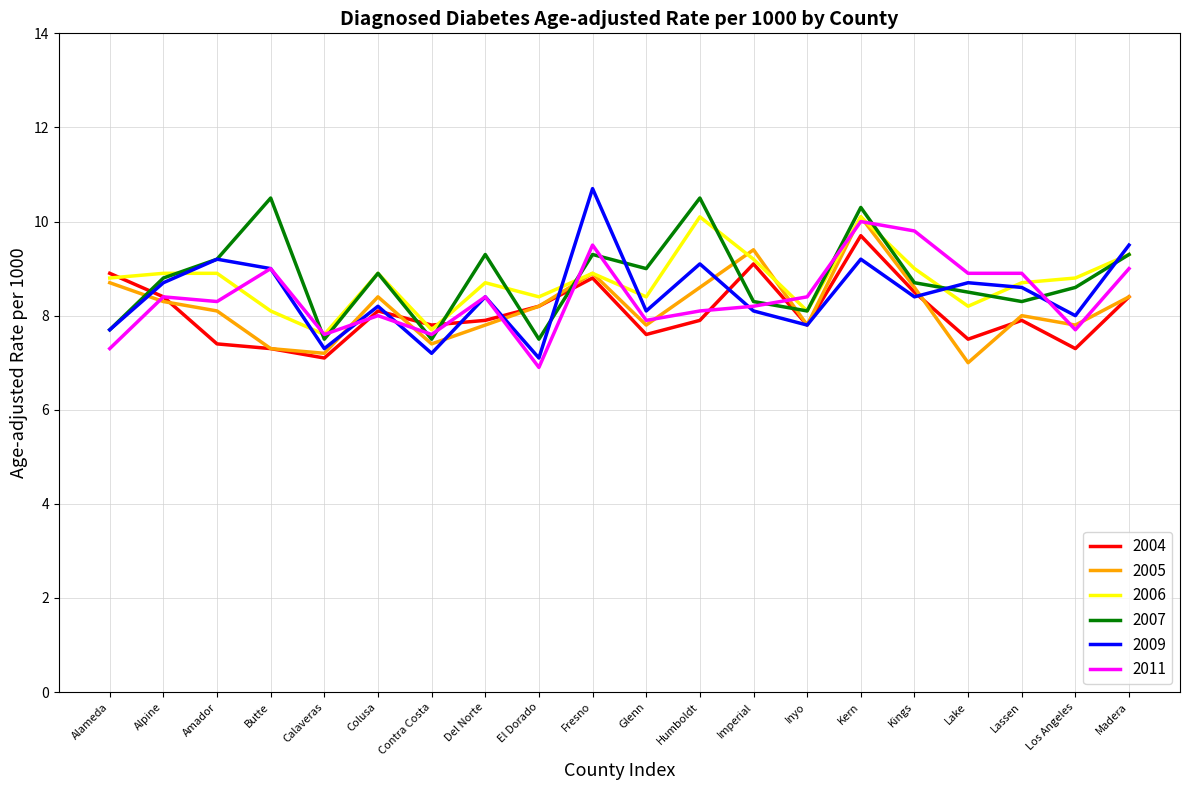

Between Kings and Lake, which series saw the biggest shift?

2005